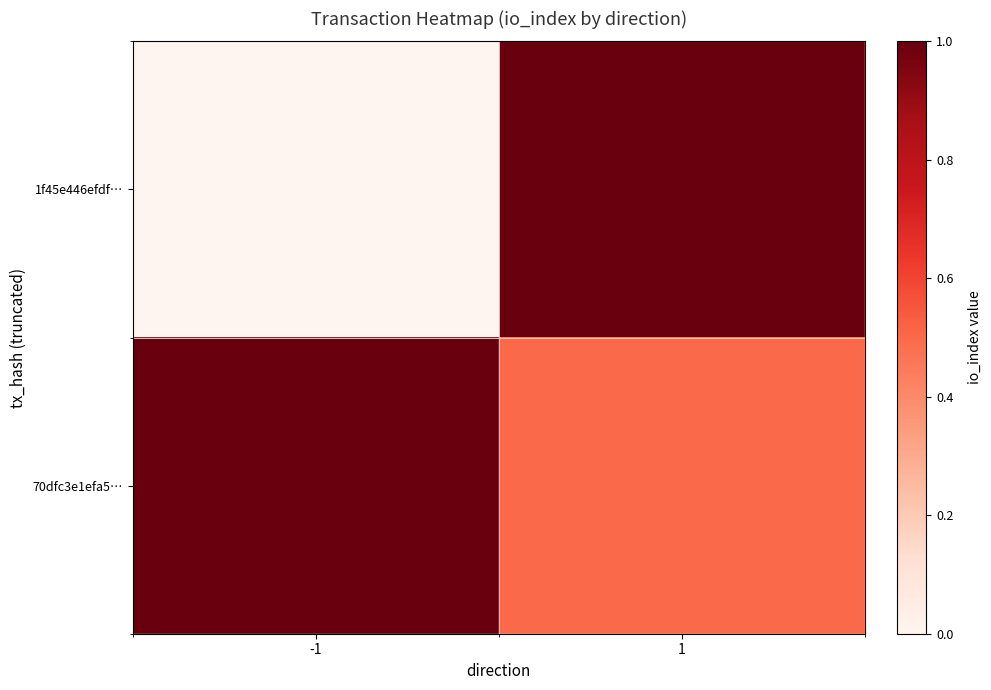

List the series in order of their peak value, lowest first.

1f45e446efdf…, 70dfc3e1efa5…